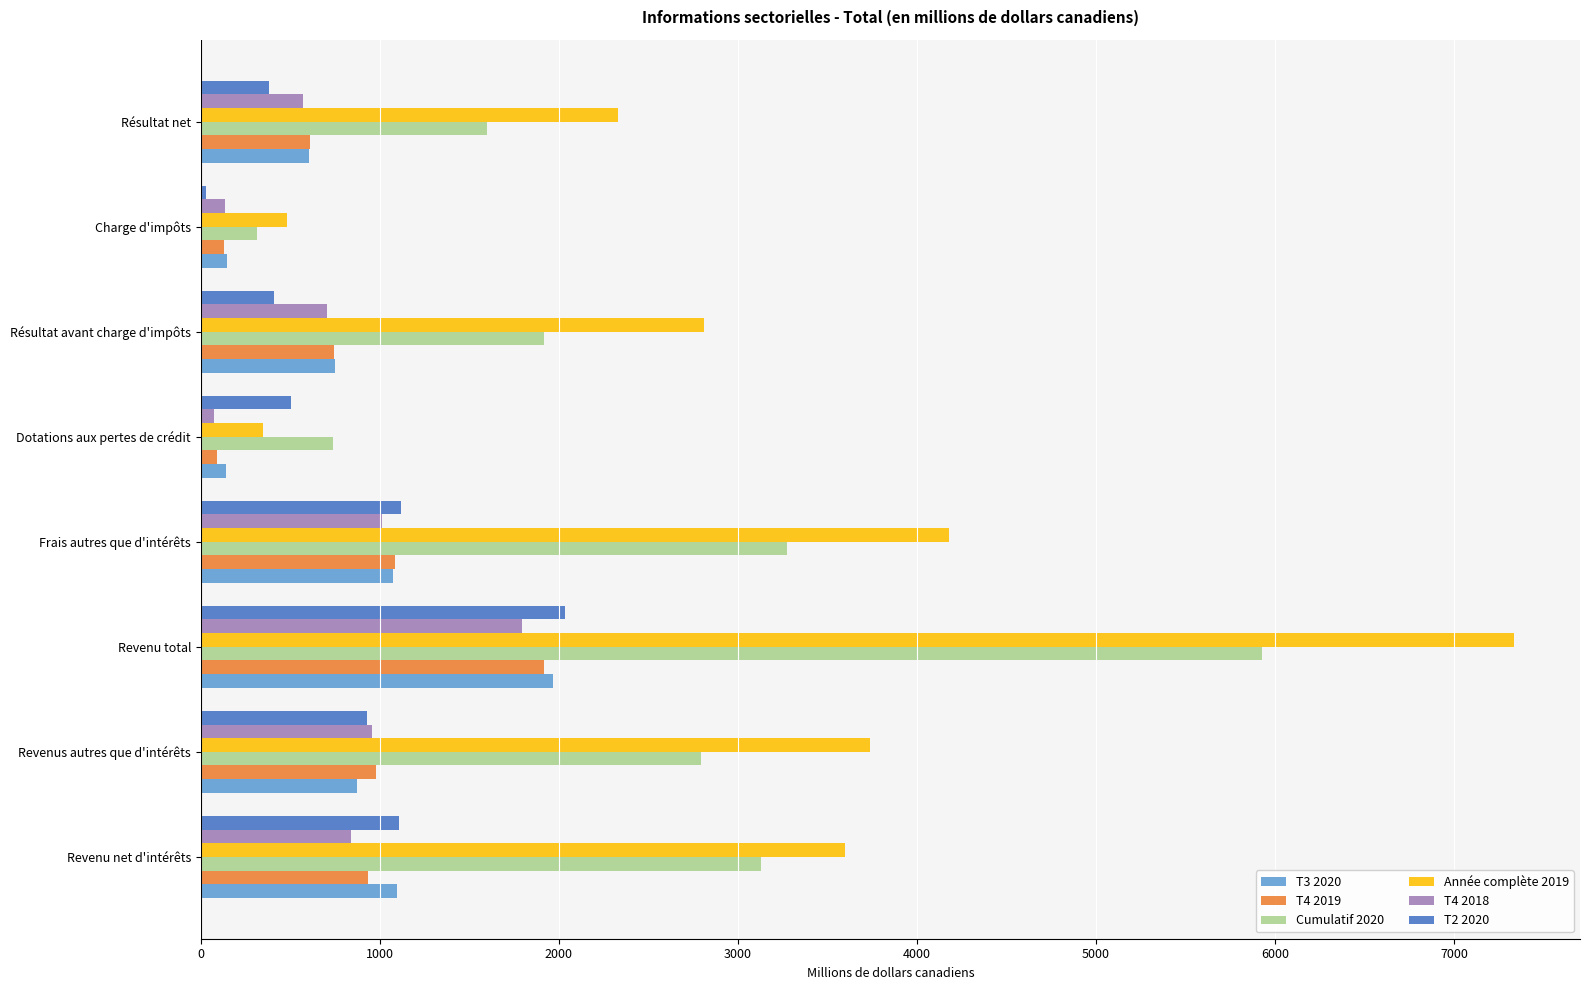

The T4 2019 series shows 1332 at Résultat avant charge d'impôts. True or false?

False